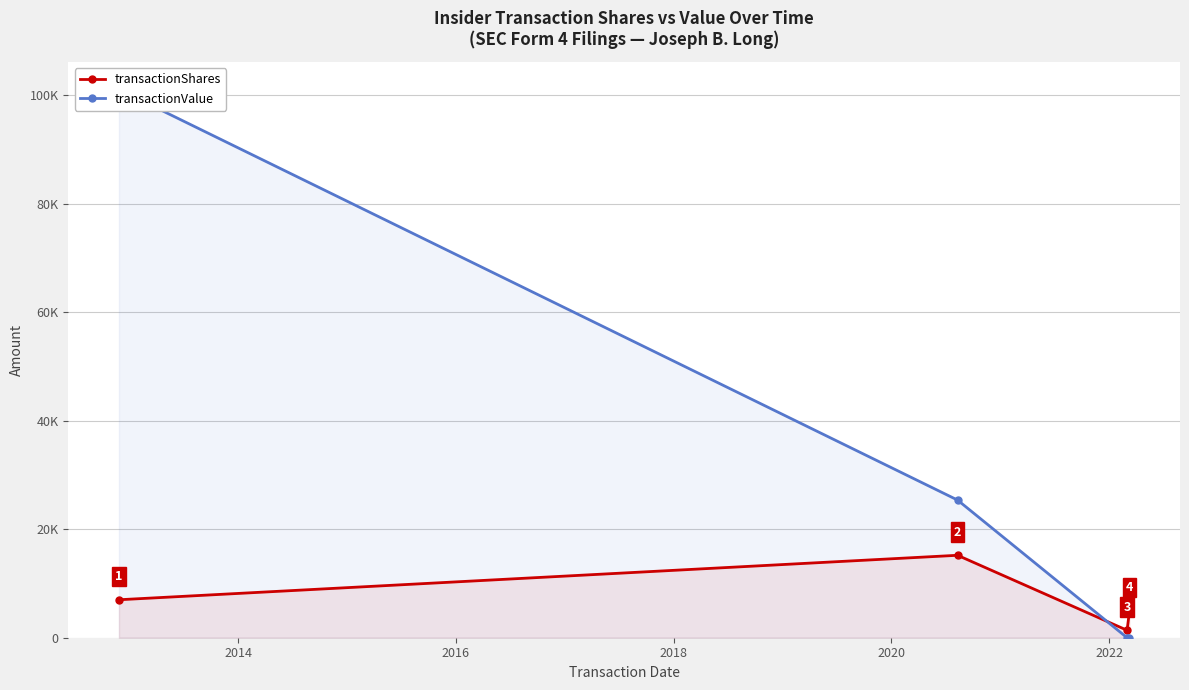

What are all the series names shown in the legend?

transactionShares, transactionValue